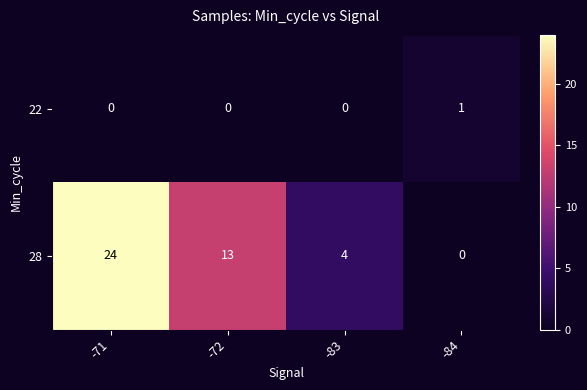

Which category has the highest value across all series?

-71